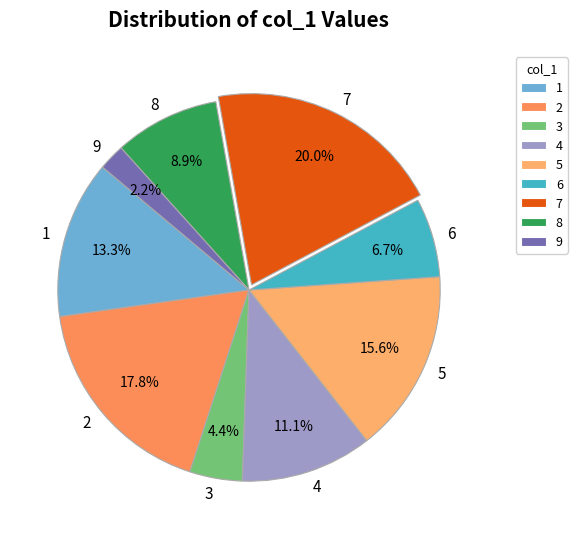

Does 1 account for over 50% of the chart?

No